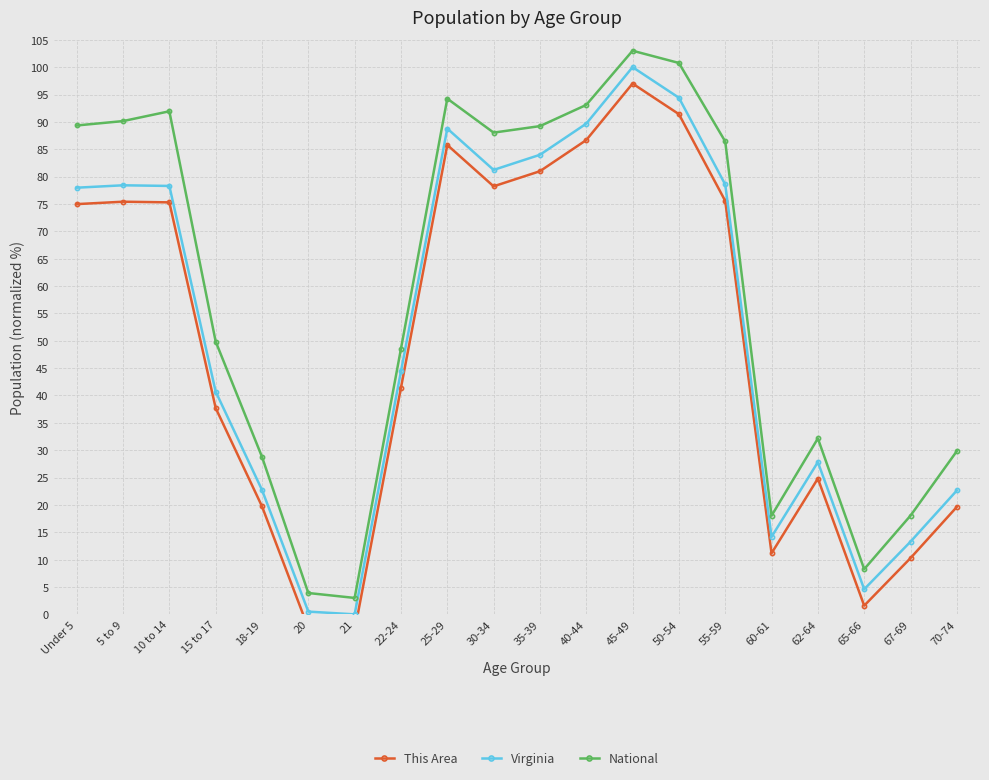

Reading right to left, extract all data points from this chart.

This Area: 19.6	10.3	1.6	24.8	11.2	75.6	91.4	97.0	86.7	81.0	78.2	85.8	41.4	-3.0	-2.5	19.7	37.7	75.3	75.4	75.0
Virginia: 22.6	13.3	4.6	27.8	14.2	78.6	94.4	100.0	89.7	84.0	81.2	88.8	44.4	0.0	0.5	22.7	40.7	78.3	78.4	78.0
National: 29.8	18.0	8.3	32.1	18.0	86.4	100.8	103.0	93.1	89.2	88.0	94.2	48.5	3.0	3.9	28.8	49.9	91.9	90.1	89.3